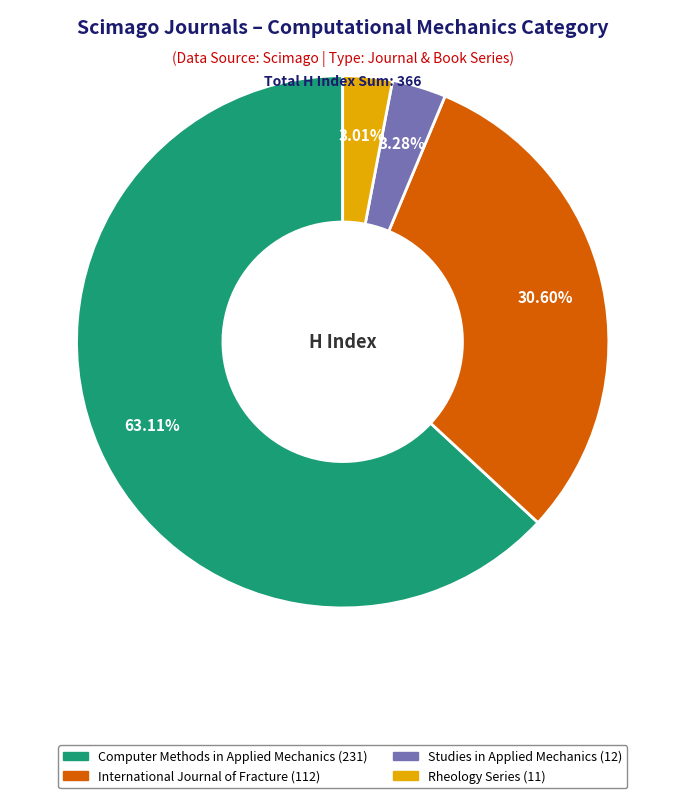

Which category has the biggest portion of the pie?

Computer Methods in Applied Mechanics